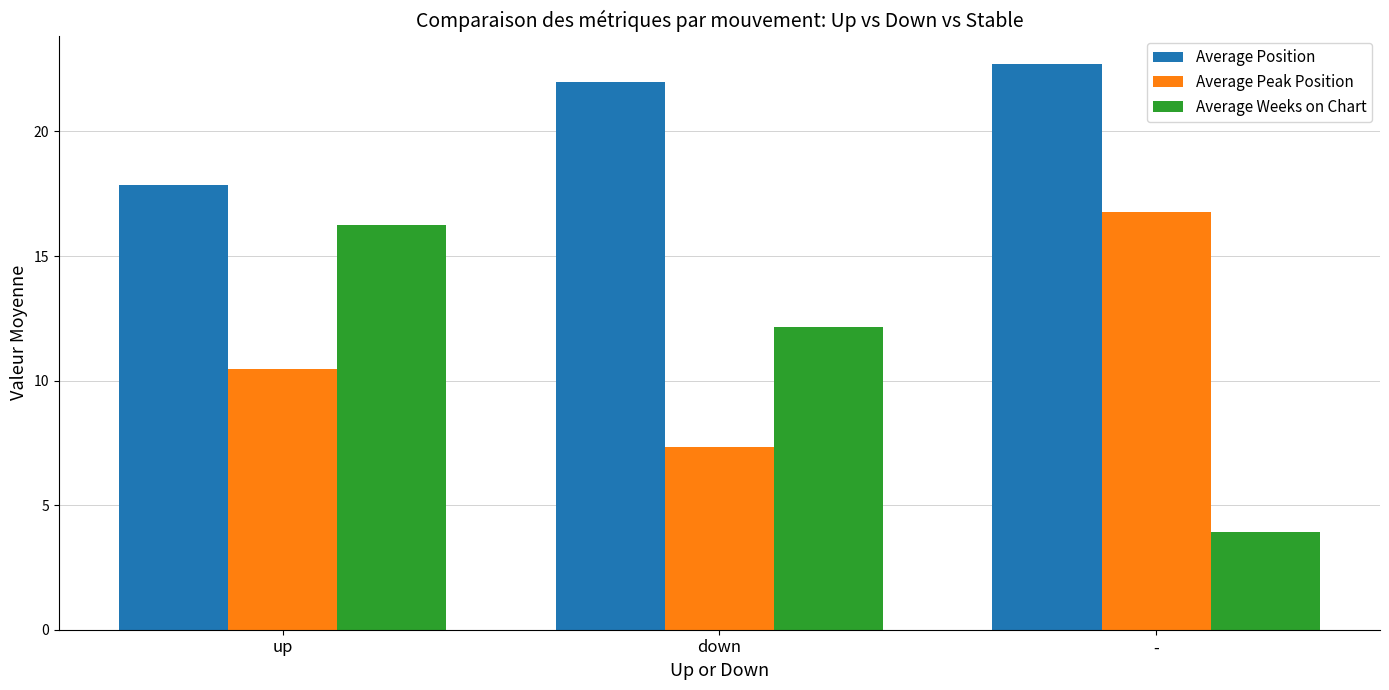

Which series has the largest range (max minus min)?

Average Weeks on Chart